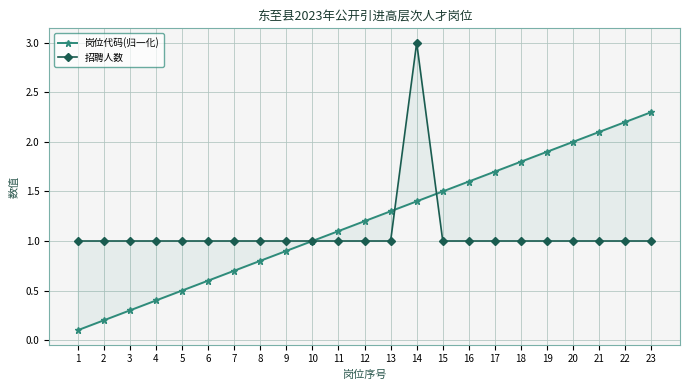

What is the value of the 招聘人数 point at the 18th from the left?

1.0